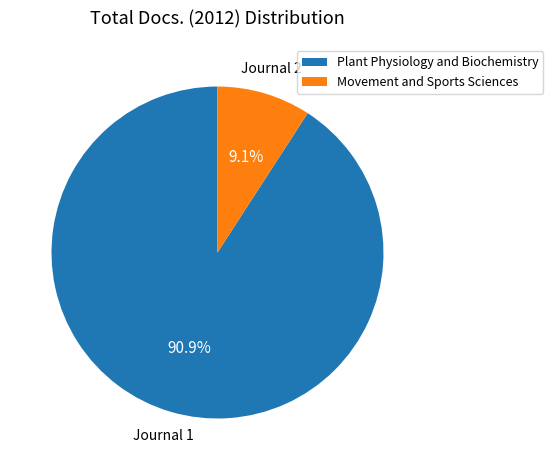

Is the sum of Plant Physiology and Biochemistry and Movement and Sports Sciences greater than half?

Yes